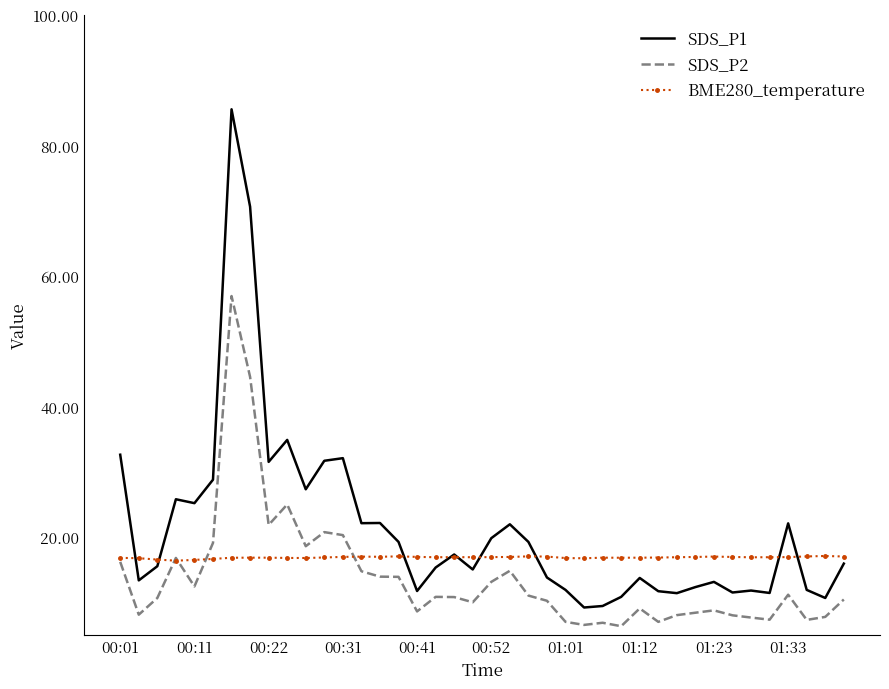

True or false: SDS_P1 and SDS_P2 intersect in this chart.

False